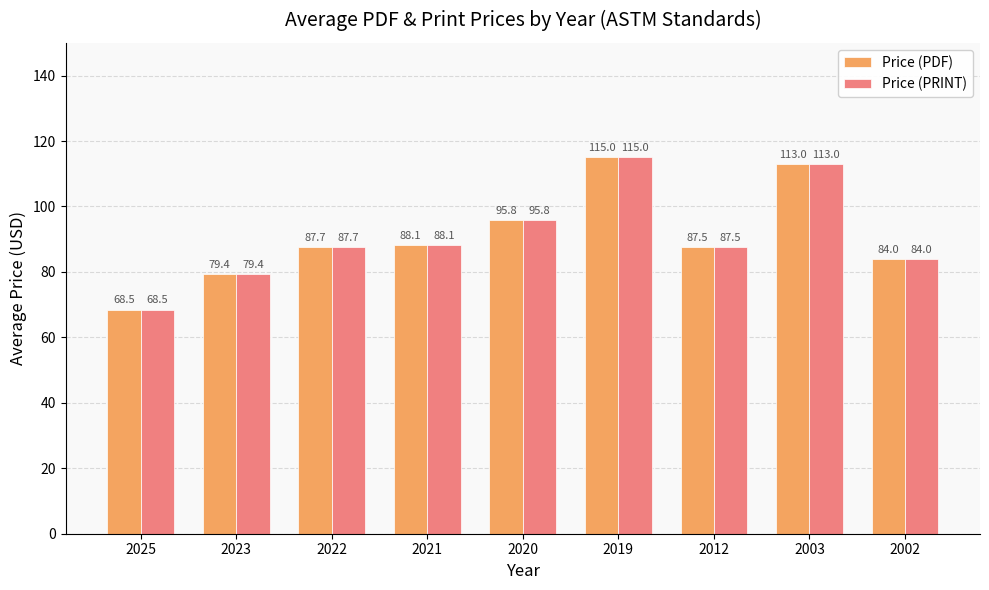

What is the approximate value of Price (PDF) at 2021?

88.1